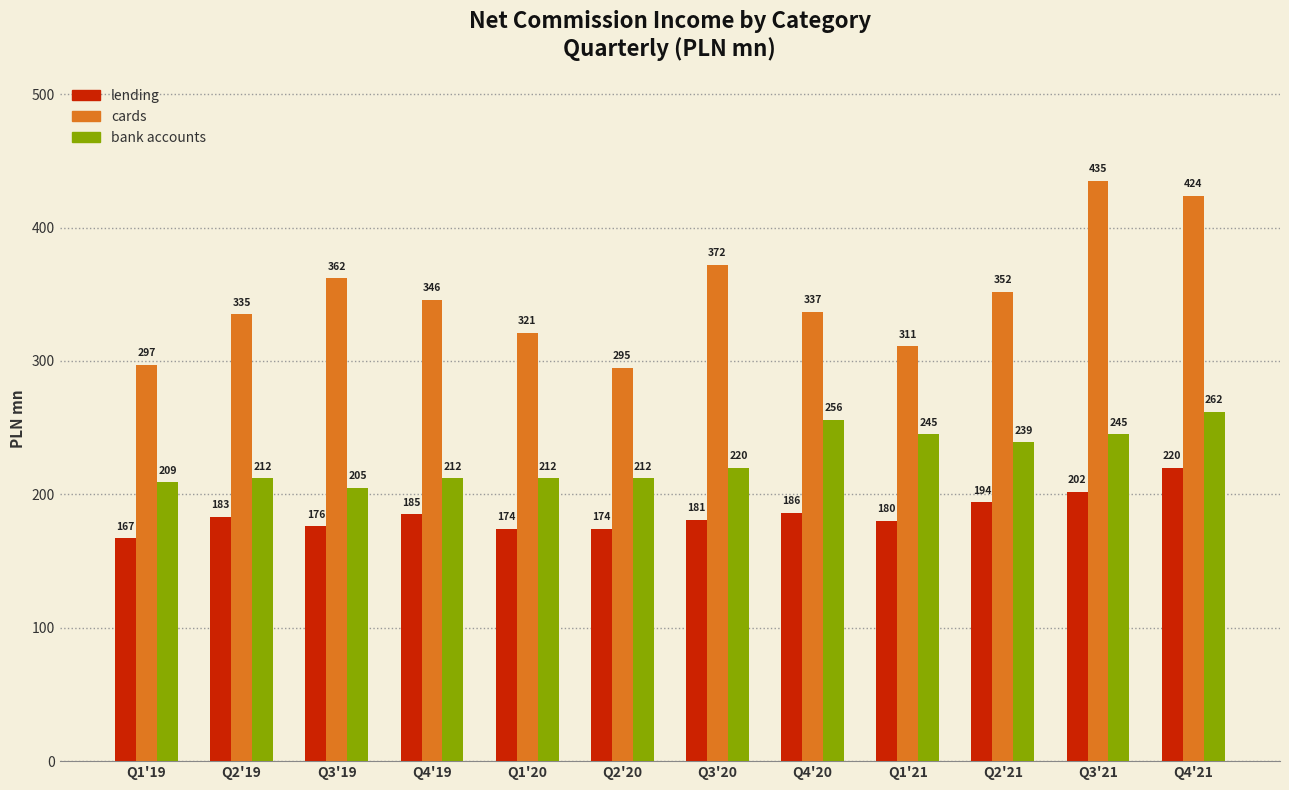

How many groups of bars are there?

12